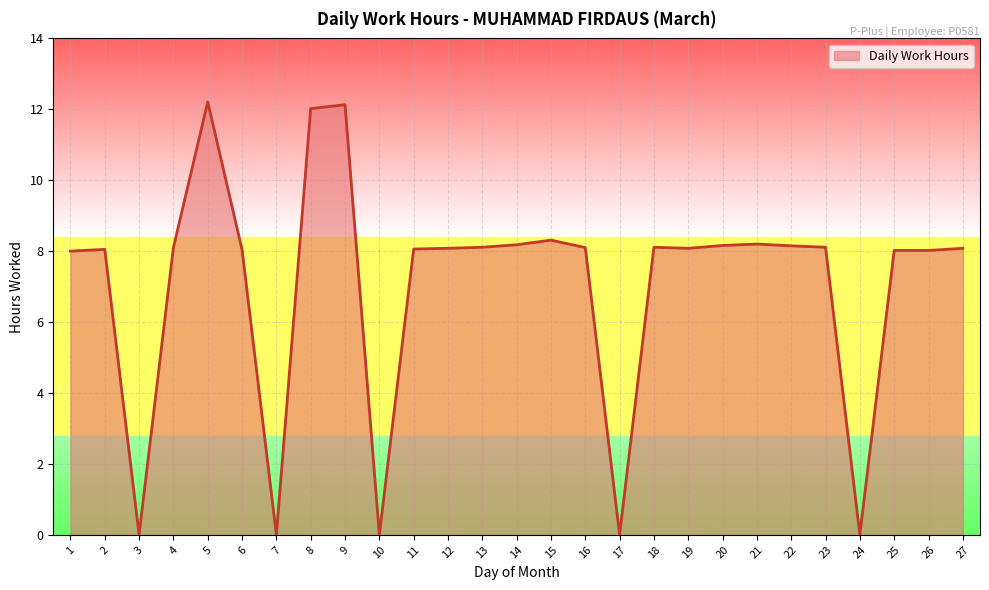

Count the number of categories in the chart.

27